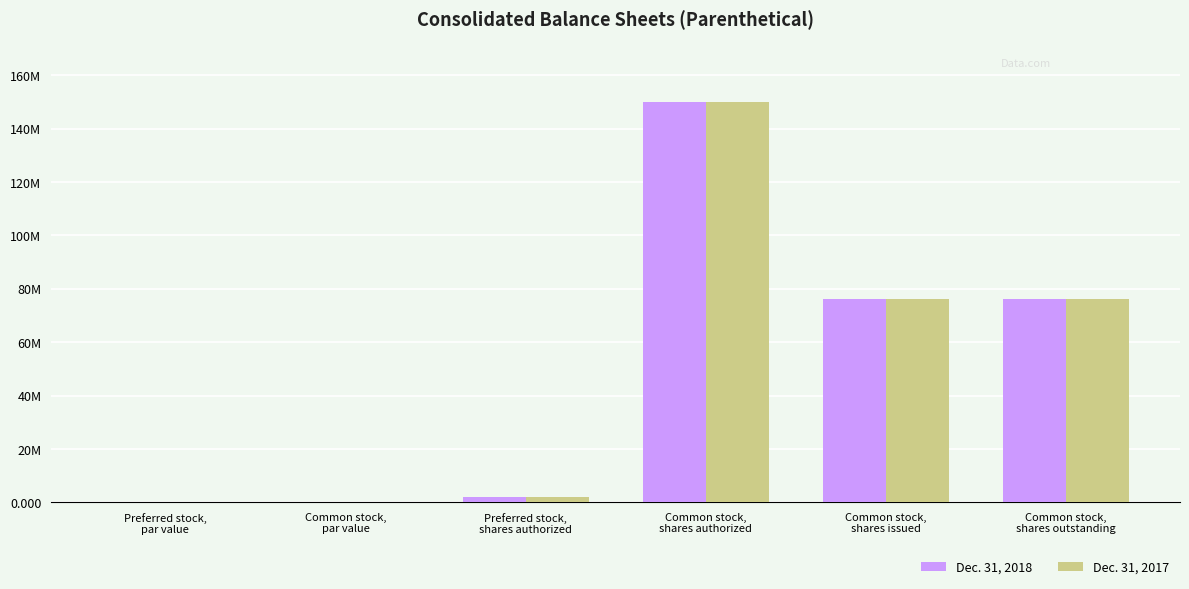

At which category is the sum across all series the highest?

Common stock,
shares authorized